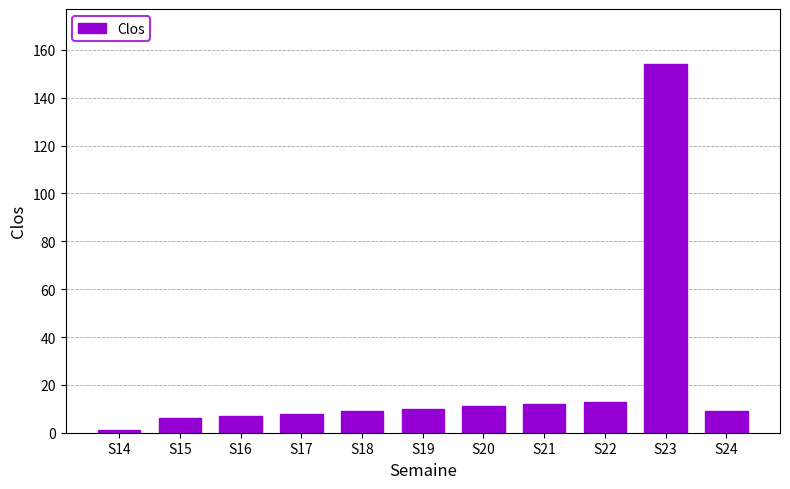

The chart shows a value of 9 at S18. True or false?

True